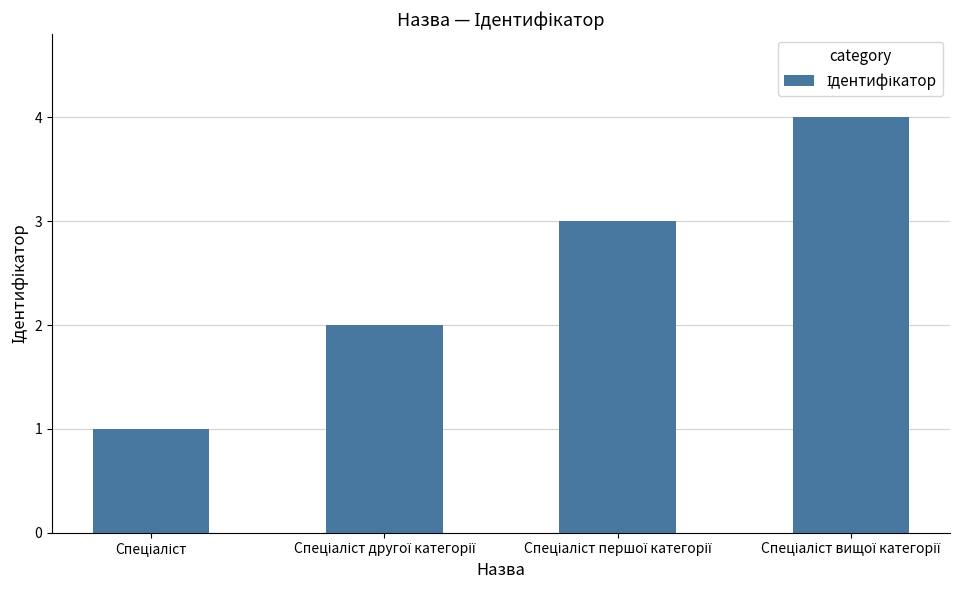

What is the sum of all values?

10